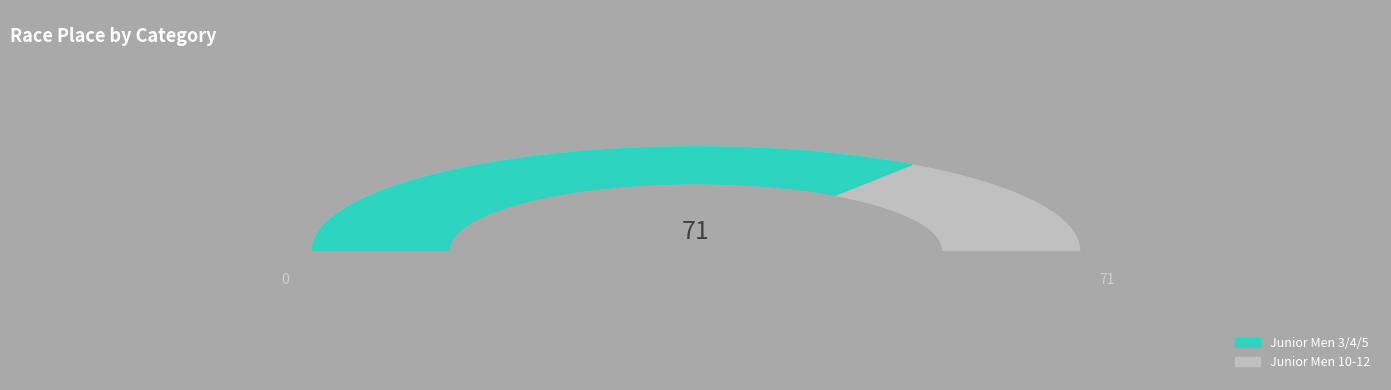

Is Junior Men 3/4/5 the majority of the pie?

Yes